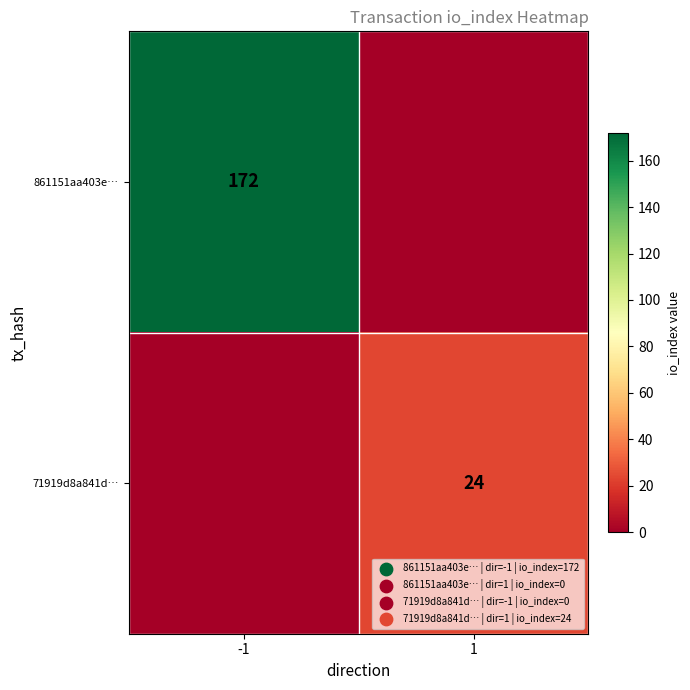

Between 1 and -1, which is larger?

-1